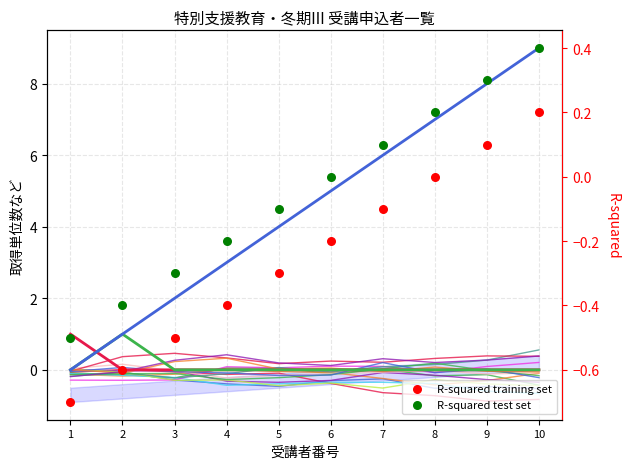

What is the total value across all series at 4?

2.4